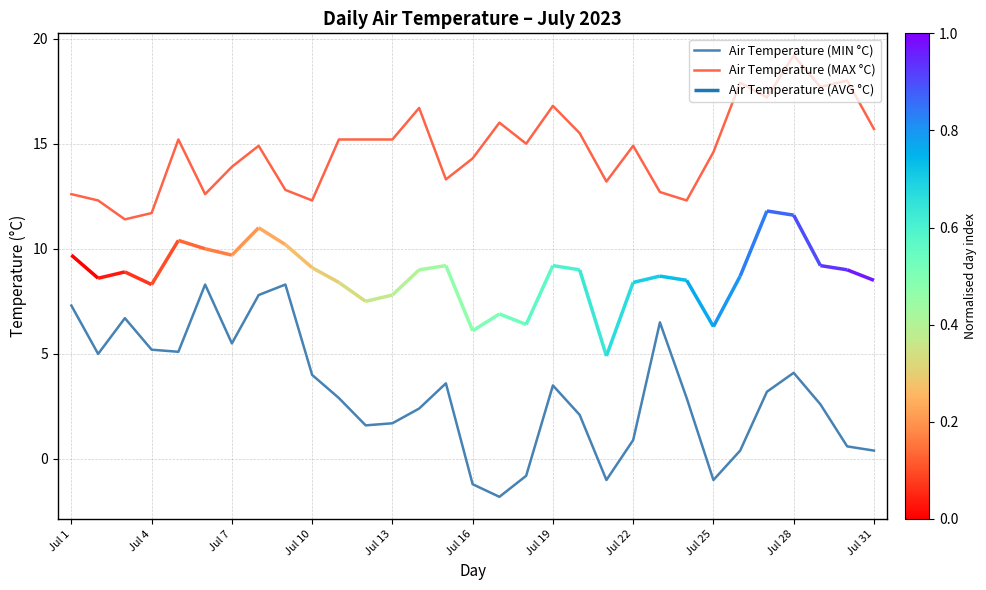

What is the approximate value of Air Temperature (MIN °C) at 29?

0.6